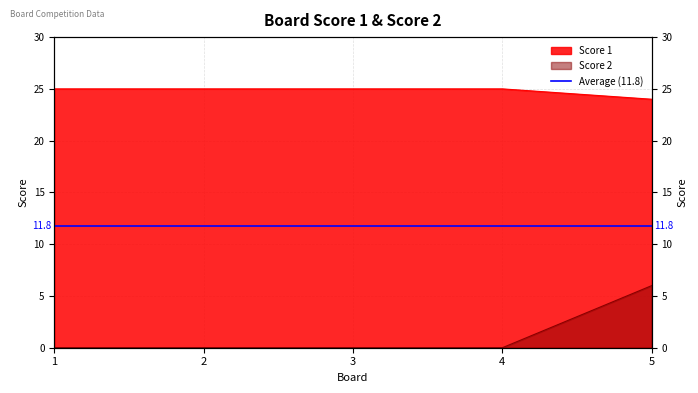

Count the number of categories in the chart.

5